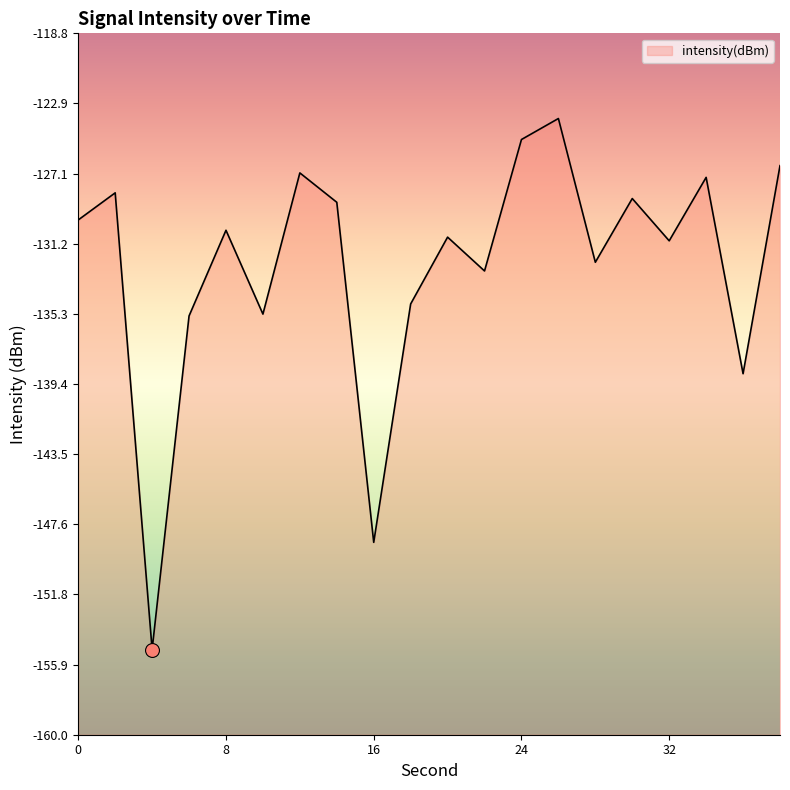

What is the sum of all values?

-2650.2